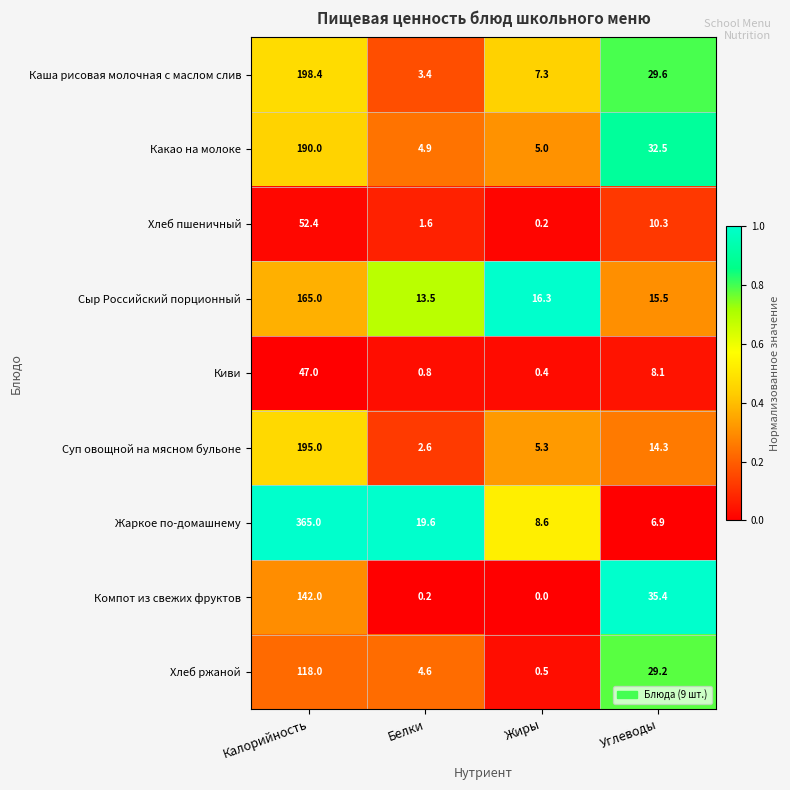

What is the difference between the maximum and minimum values in the Хлеб пшеничный series?

52.2